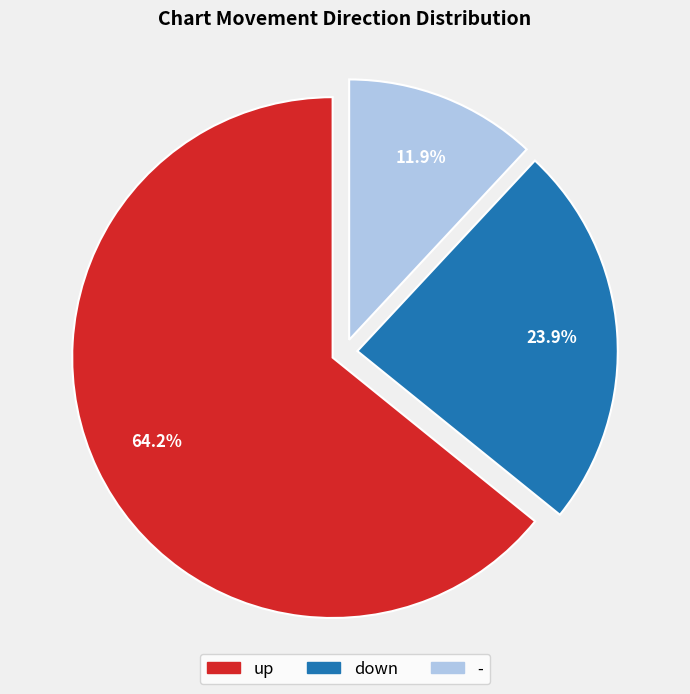

Between down and up, which is larger?

up